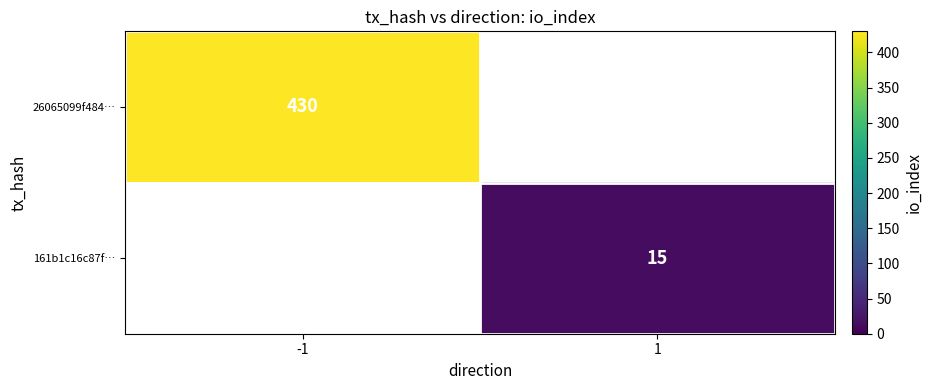

Is the value of 161b1c16c87f… at 1 greater than the value of 26065099f484… at -1?

No